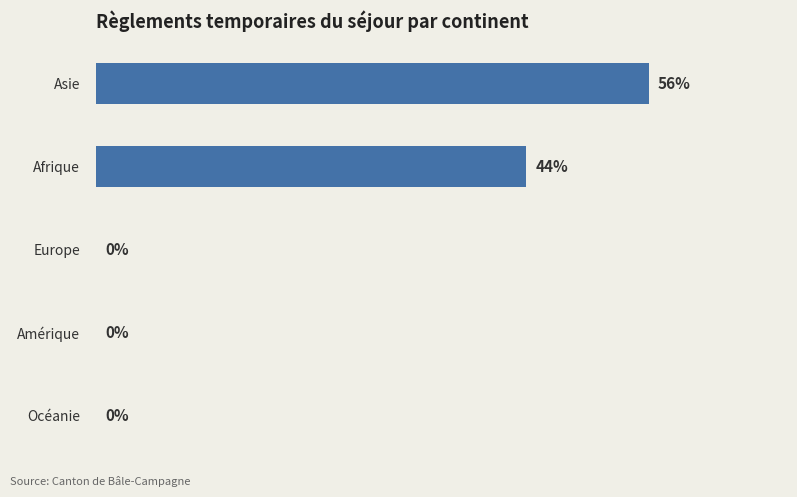

Which has a higher value, Amérique or Asie?

Asie